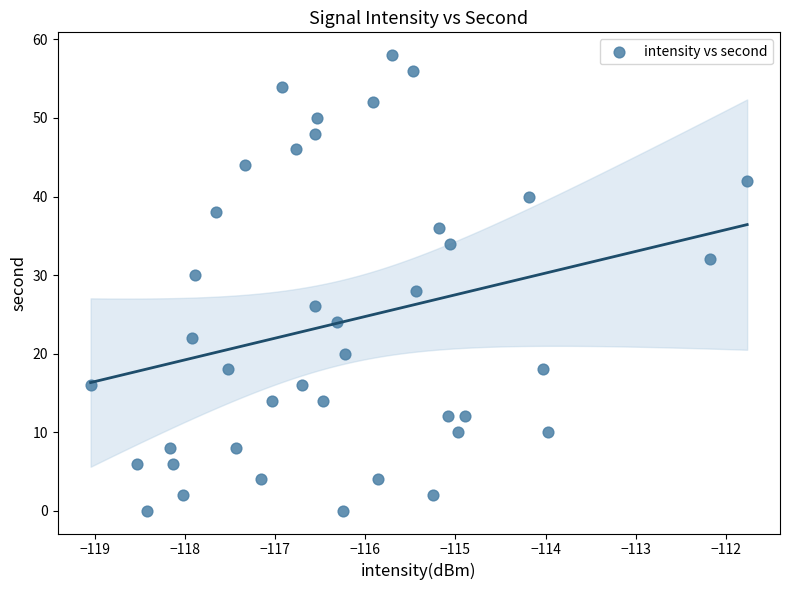

What is the range of Y values (max minus min)?

58